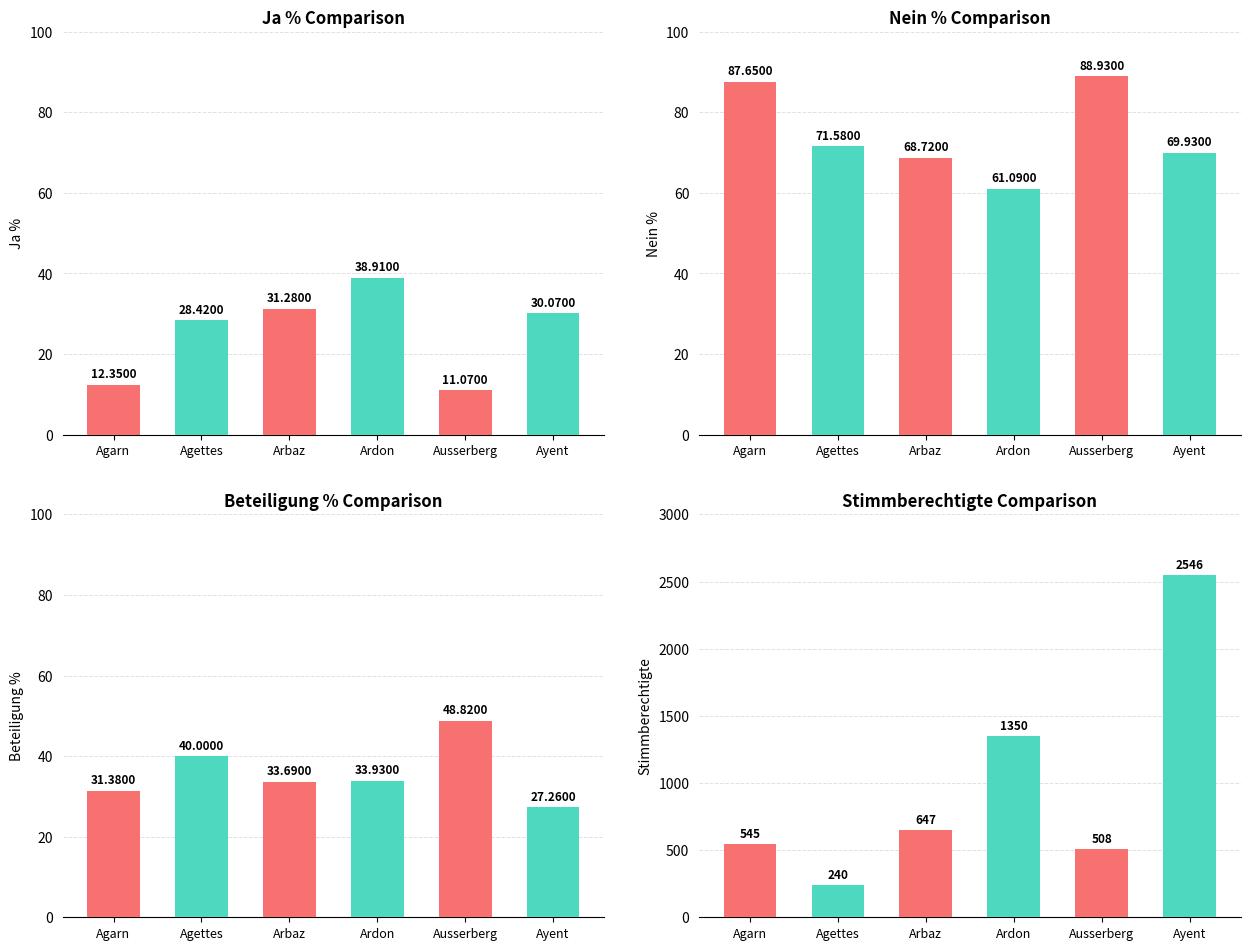

True or false: Beteiligung % has a value of 9.9 at Agarn.

False